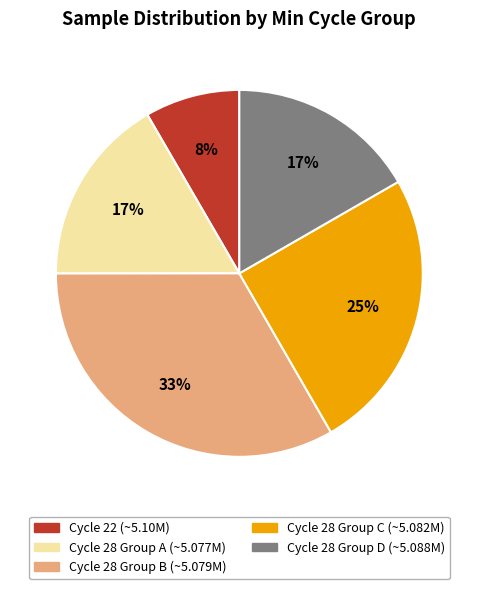

True or false: Cycle 28 Group D (~5.088M) accounts for 26% of the total.

False